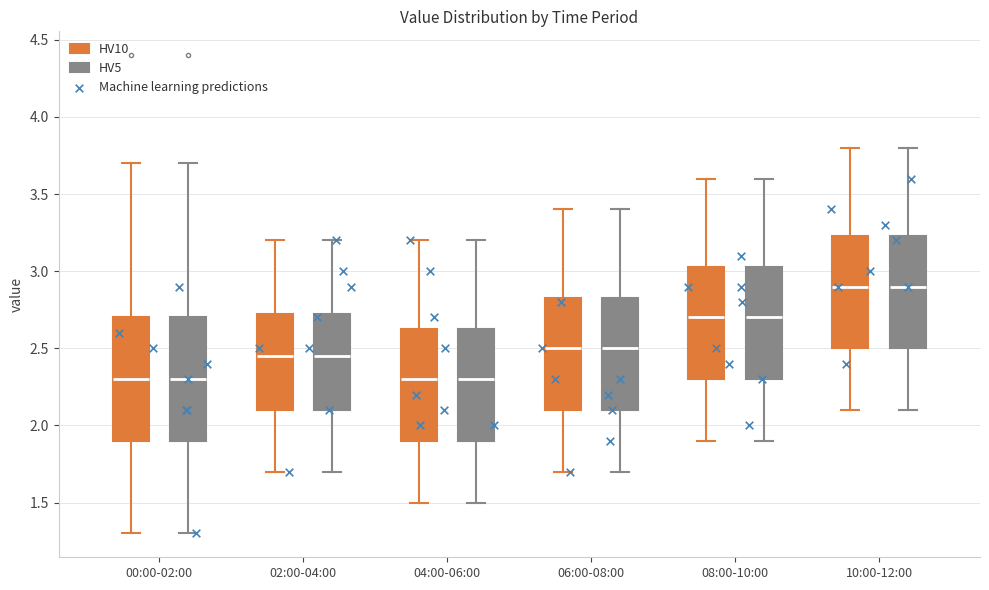

Reading left to right, transcribe this box plot: for each box, give where its median line is, the range the box spans, and where its two whiskers end, as read against the y-axis. The values are not printed on the chart, so give them approximately, as read against the axis.

00:00-02:00 (HV10): median 2.30, box 1.90 to 2.70, whiskers 1.30 to 3.70
00:00-02:00 (HV5): median 2.30, box 1.90 to 2.70, whiskers 1.30 to 3.70
02:00-04:00 (HV10): median 2.45, box 2.10 to 2.75, whiskers 1.70 to 3.20
02:00-04:00 (HV5): median 2.45, box 2.10 to 2.75, whiskers 1.70 to 3.20
04:00-06:00 (HV10): median 2.30, box 1.90 to 2.65, whiskers 1.50 to 3.20
04:00-06:00 (HV5): median 2.30, box 1.90 to 2.65, whiskers 1.50 to 3.20
06:00-08:00 (HV10): median 2.50, box 2.10 to 2.85, whiskers 1.70 to 3.40
06:00-08:00 (HV5): median 2.50, box 2.10 to 2.85, whiskers 1.70 to 3.40
08:00-10:00 (HV10): median 2.70, box 2.30 to 3.05, whiskers 1.90 to 3.60
08:00-10:00 (HV5): median 2.70, box 2.30 to 3.05, whiskers 1.90 to 3.60
10:00-12:00 (HV10): median 2.90, box 2.50 to 3.25, whiskers 2.10 to 3.80
10:00-12:00 (HV5): median 2.90, box 2.50 to 3.25, whiskers 2.10 to 3.80